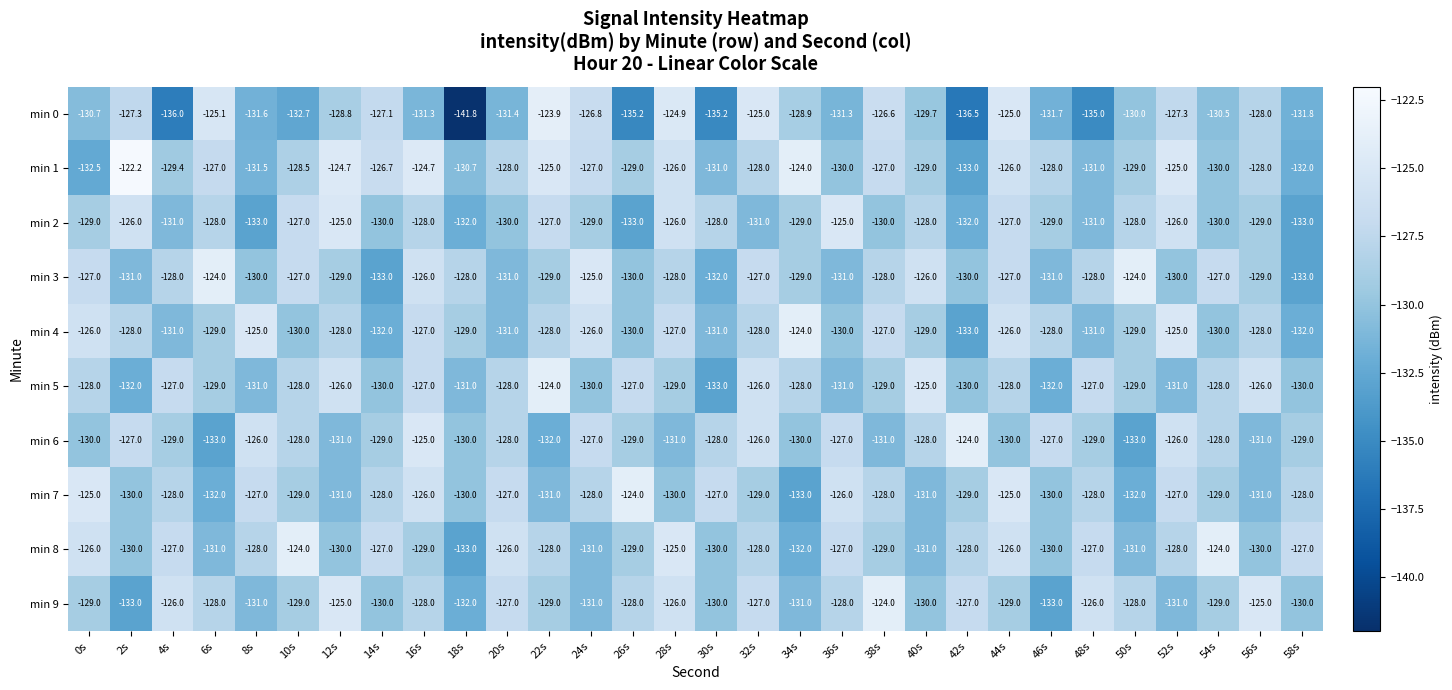

At which category is the sum across all series the highest?

44s